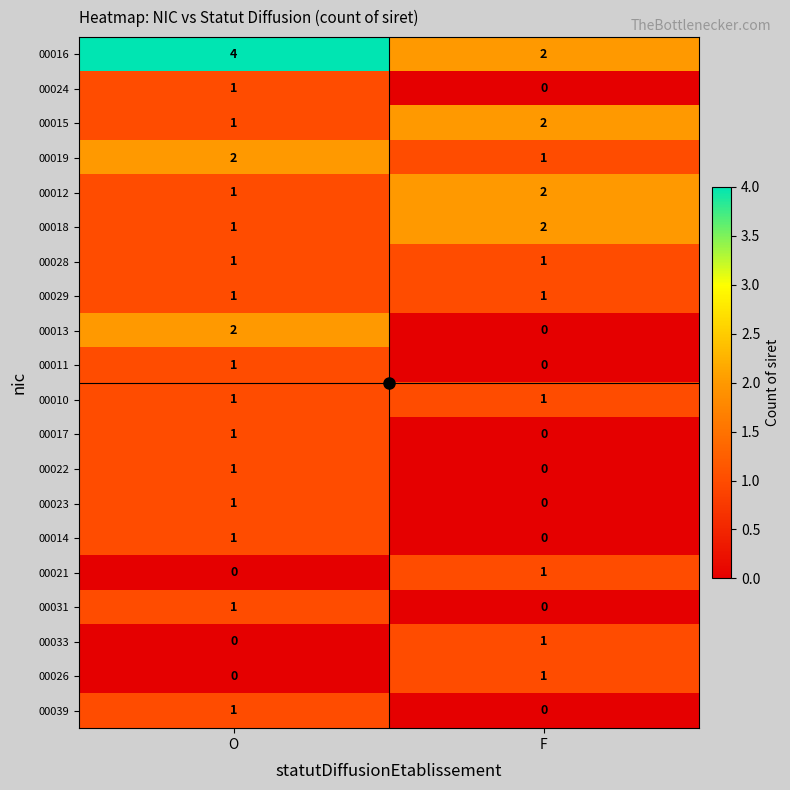

What is the sum of all 00016 values?

6